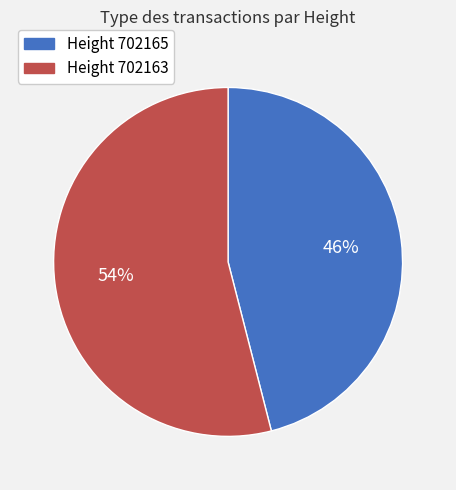

What is the largest slice in the pie chart?

Height 702163